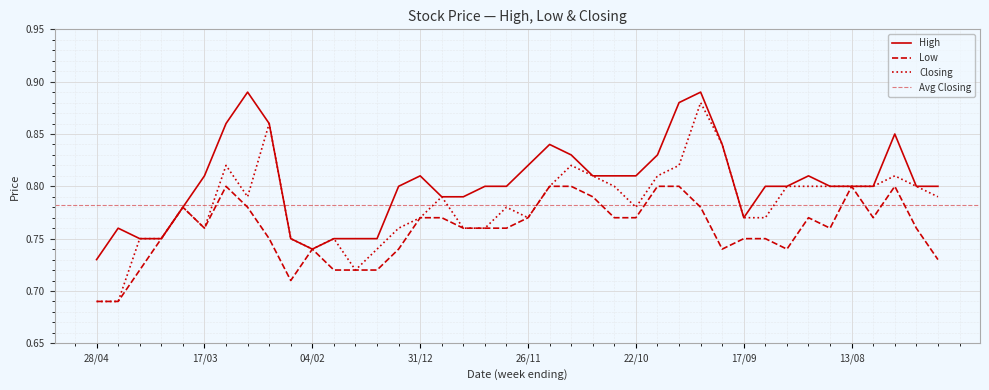

Where is the first local minimum for High?

04/02